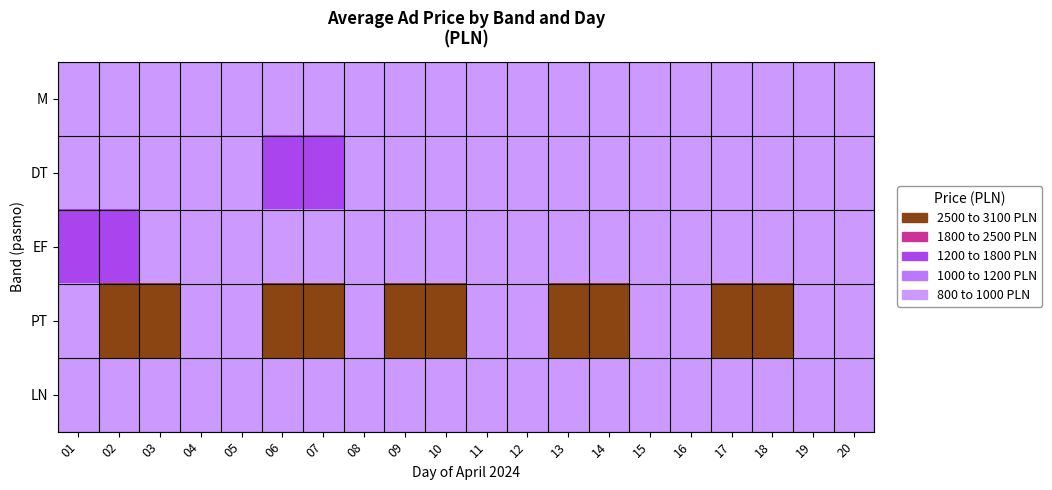

Which series has the largest total across all categories?

PT